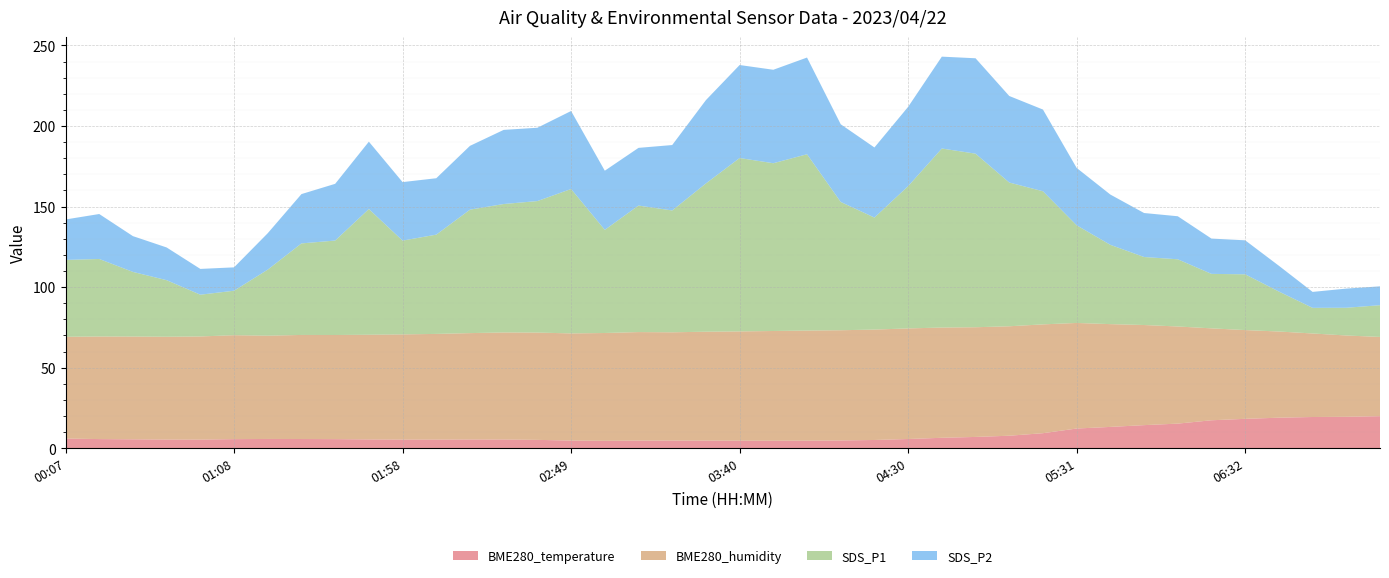

Reading right to left, extract all data points from this chart.

BME280_temperature: 07:12=19.9	07:02=19.5	06:52=19.4	06:42=19.0	06:32=18.3	06:22=17.4	06:01=15.3	05:51=14.4	05:41=13.3	05:31=12.3	05:11=9.4	05:01=7.8	04:51=7.0	04:40=6.5	04:30=5.8	04:20=5.2	04:10=4.8	04:00=4.7	03:50=4.7	03:40=4.7	03:30=4.7	03:19=4.8	03:09=4.8	02:59=4.6	02:49=4.8	02:39=5.2	02:29=5.4	02:19=5.5	02:09=5.4	01:58=5.4	01:48=5.5	01:38=5.7	01:28=5.8	01:18=5.8	01:08=5.7	00:58=5.4	00:47=5.4	00:37=5.6	00:27=5.7	00:07=6.0
BME280_humidity: 07:12=49.2	07:02=50.5	06:52=51.8	06:42=53.5	06:32=55.1	06:22=57.0	06:01=60.3	05:51=62.1	05:41=63.8	05:31=65.5	05:11=67.5	05:01=67.9	04:51=68.1	04:40=68.4	04:30=68.6	04:20=68.5	04:10=68.4	04:00=68.3	03:50=68.1	03:40=67.8	03:30=67.6	03:19=67.2	03:09=67.3	02:59=66.9	02:49=66.5	02:39=66.6	02:29=66.4	02:19=66.0	02:09=65.6	01:58=65.3	01:48=65.0	01:38=64.6	01:28=64.6	01:18=64.1	01:08=64.5	00:58=64.0	00:47=63.8	00:37=63.8	00:27=63.7	00:07=63.1
SDS_P1: 07:12=19.7	07:02=17.2	06:52=15.9	06:42=24.8	06:32=34.6	06:22=33.8	06:01=41.7	05:51=42.2	05:41=49.2	05:31=60.6	05:11=82.6	05:01=89.2	04:51=107.7	04:40=111.1	04:30=88.3	04:20=69.5	04:10=79.6	04:00=109.4	03:50=104.1	03:40=107.6	03:30=92.0	03:19=75.6	03:09=78.5	02:59=64.0	02:49=89.6	02:39=81.6	02:29=79.7	02:19=76.6	02:09=61.6	01:58=58.2	01:48=78.0	01:38=58.6	01:28=56.8	01:18=41.0	01:08=27.6	00:58=25.9	00:47=35.1	00:37=40.1	00:27=48.1	00:07=47.7
SDS_P2: 07:12=11.7	07:02=11.9	06:52=9.9	06:42=16.0	06:32=21.1	06:22=21.9	06:01=26.7	05:51=27.3	05:41=31.2	05:31=35.6	05:11=50.7	05:01=53.7	04:51=59.2	04:40=57.0	04:30=49.2	04:20=43.5	04:10=48.2	04:00=60.0	03:50=58.0	03:40=57.7	03:30=51.7	03:19=40.6	03:09=35.8	02:59=36.7	02:49=48.4	02:39=45.5	02:29=46.0	02:19=39.6	02:09=35.0	01:58=36.3	01:48=41.8	01:38=35.2	01:28=30.6	01:18=22.6	01:08=14.5	00:58=16.0	00:47=20.3	00:37=22.2	00:27=27.9	00:07=25.1